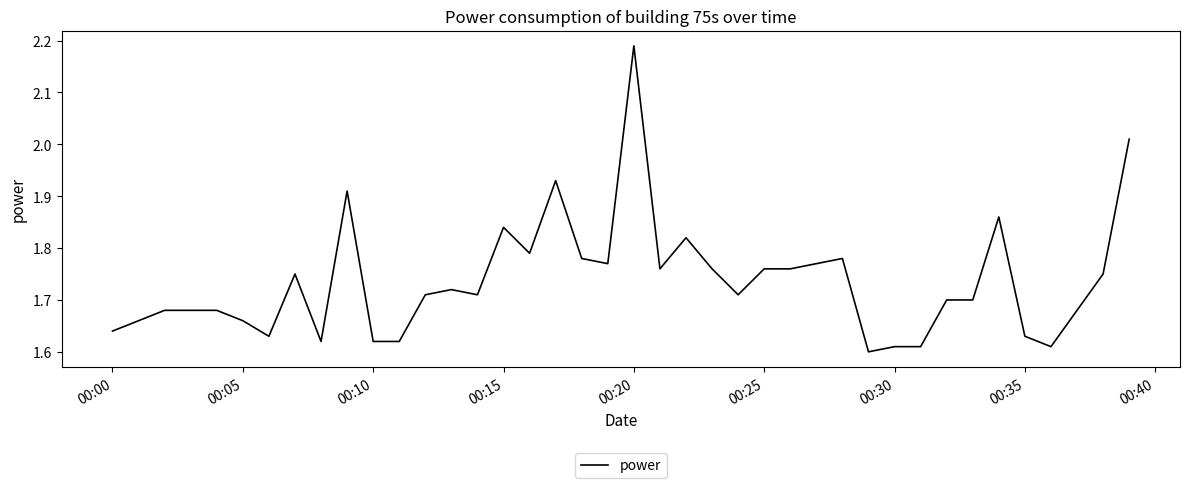

Is it true that the value at 00:15 is 1.1?

False